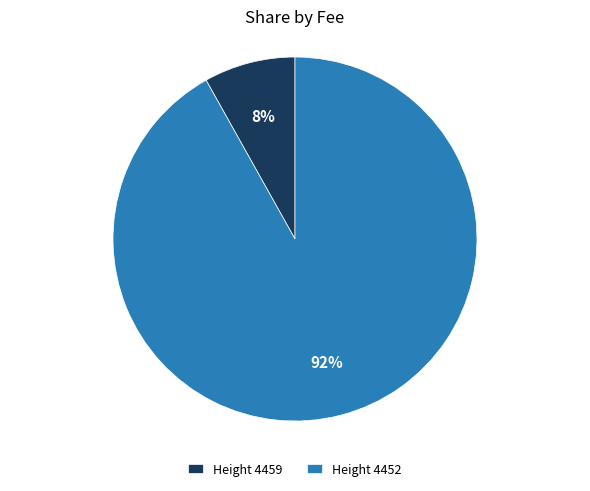

How many slices are in this pie chart?

2